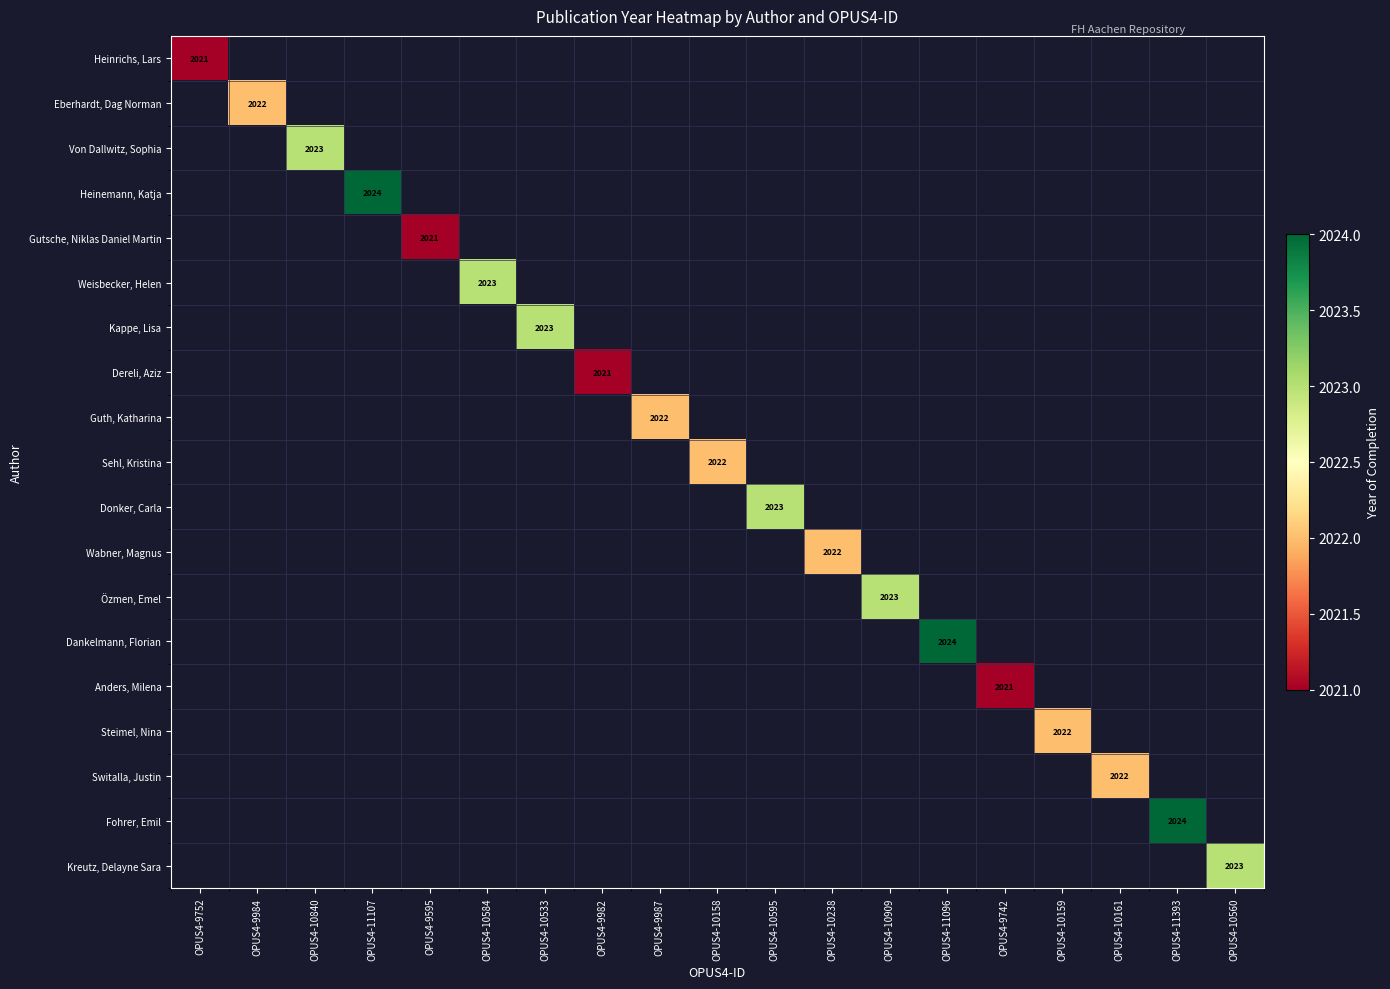

Which category has the lowest value across all series?

OPUS4-9752